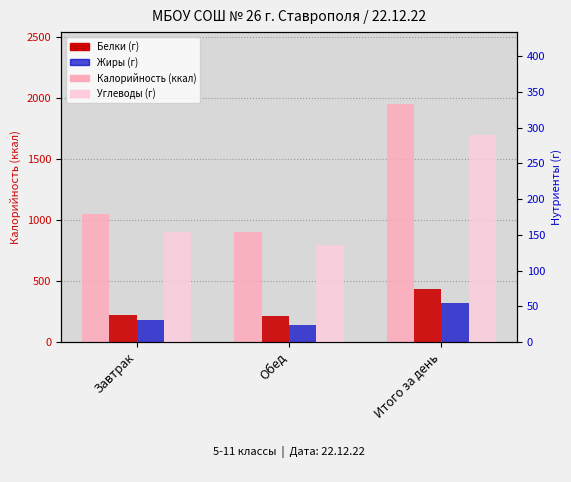

Reading left to right, list all the values displayed in this chart.

Калорийность: Завтрак=1053.0	Обед=903.8	Итого за день=1956.8
Белки: Завтрак=38.1	Обед=36.5	Итого за день=74.6
Жиры: Завтрак=30.9	Обед=23.4	Итого за день=54.3
Углеводы: Завтрак=153.3	Обед=135.8	Итого за день=289.1